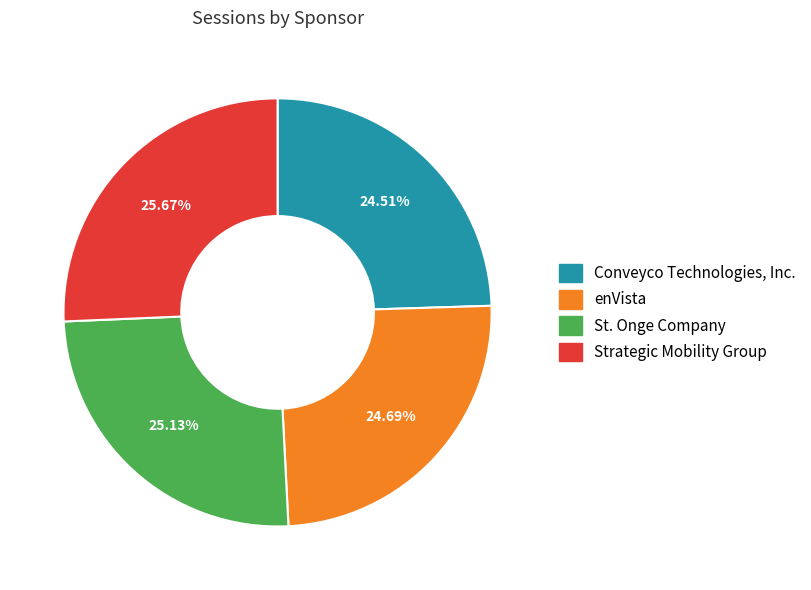

True or false: St. Onge Company accounts for 12% of the total.

False